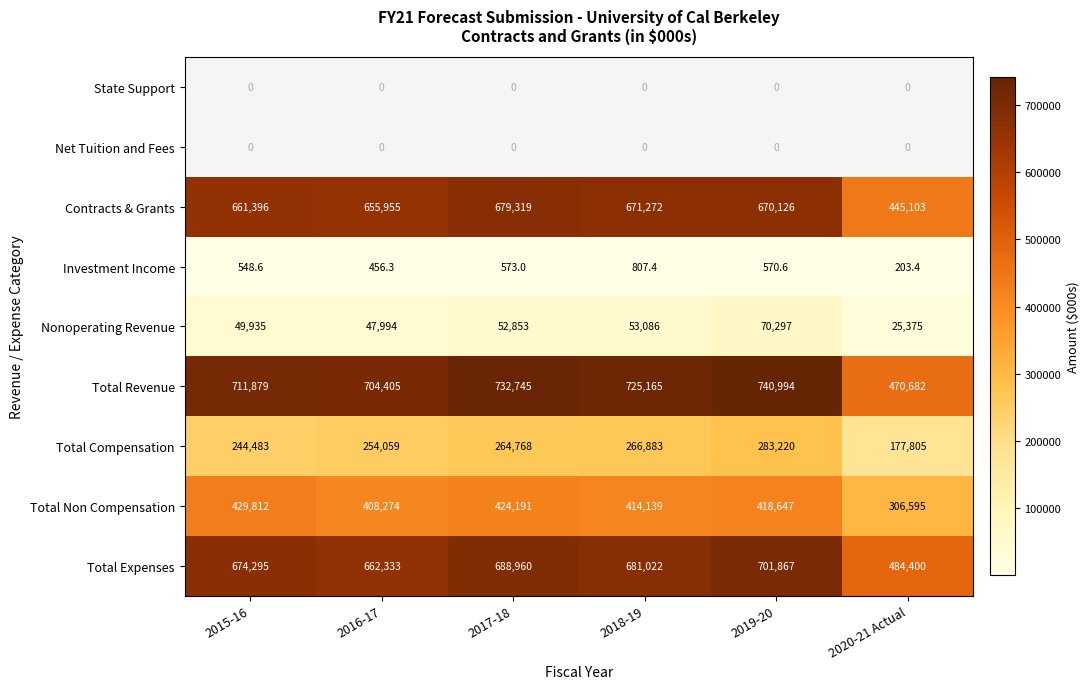

What is the lowest value of the Total Expenses series?

484400.0